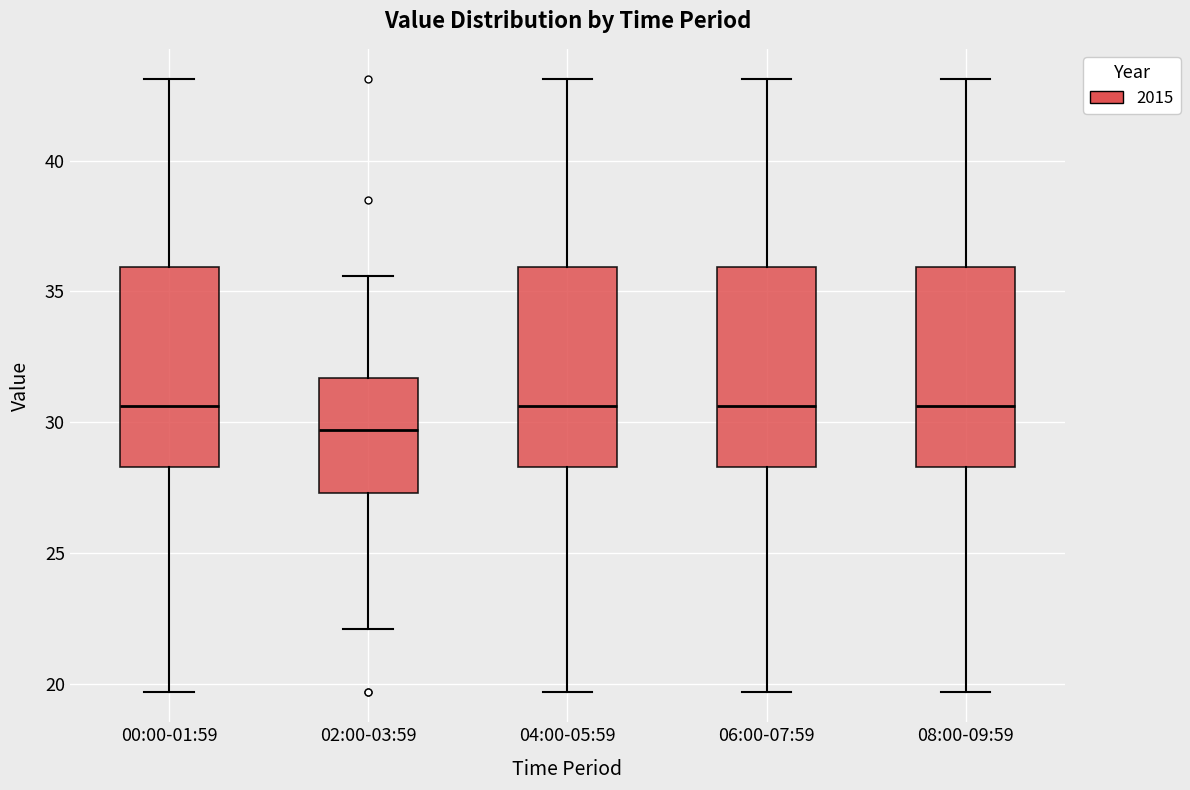

Reading left to right, transcribe this box plot: for each box, give where its median line is, the range the box spans, and where its two whiskers end, as read against the y-axis. The values are not printed on the chart, so give them approximately, as read against the axis.

00:00-01:59: median 30.5, box 28.5 to 36.0, whiskers 19.5 to 43.0
02:00-03:59: median 29.5, box 27.5 to 31.5, whiskers 22.0 to 35.5
04:00-05:59: median 30.5, box 28.5 to 36.0, whiskers 19.5 to 43.0
06:00-07:59: median 30.5, box 28.5 to 36.0, whiskers 19.5 to 43.0
08:00-09:59: median 30.5, box 28.5 to 36.0, whiskers 19.5 to 43.0